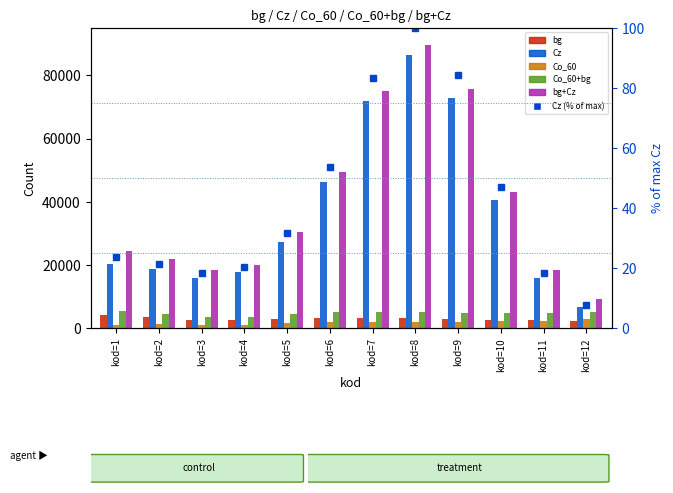

Rank the categories by bg value from lowest to highest.

kod=12, kod=11, kod=4, kod=10, kod=3, kod=9, kod=5, kod=8, kod=7, kod=6, kod=2, kod=1